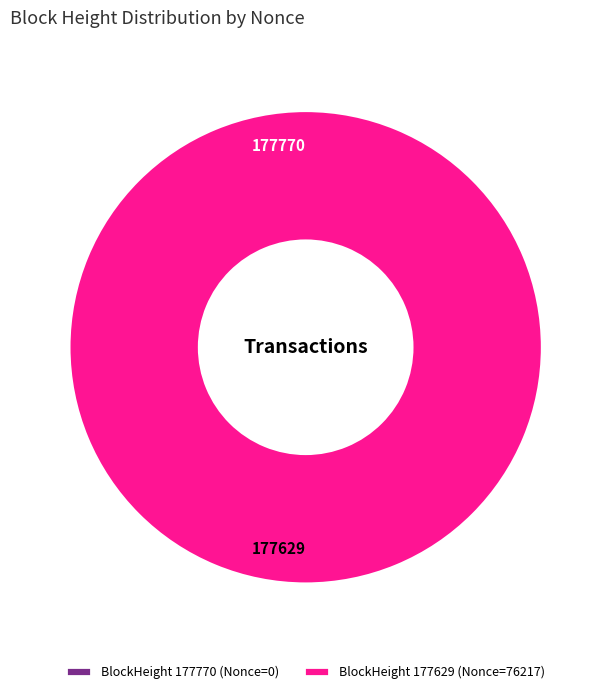

Is it true that BlockHeight 177629 (Nonce=76217) is 89% of the pie?

False